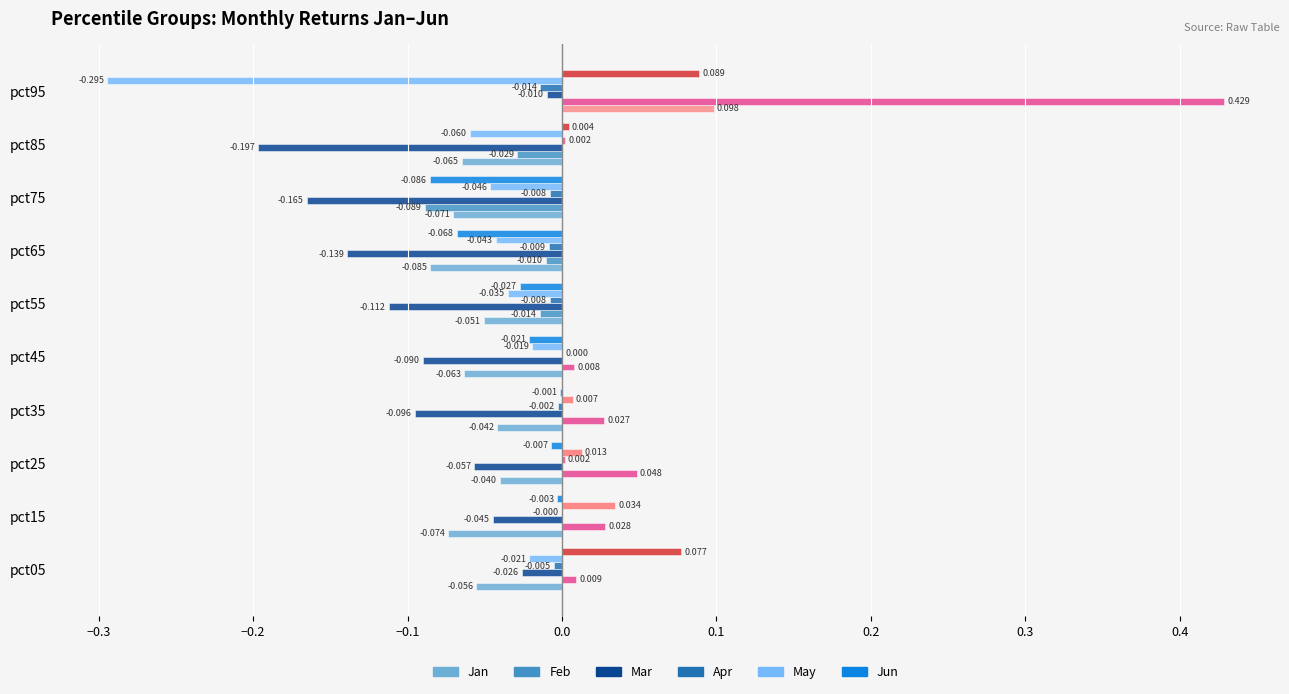

How many groups of bars are there?

10